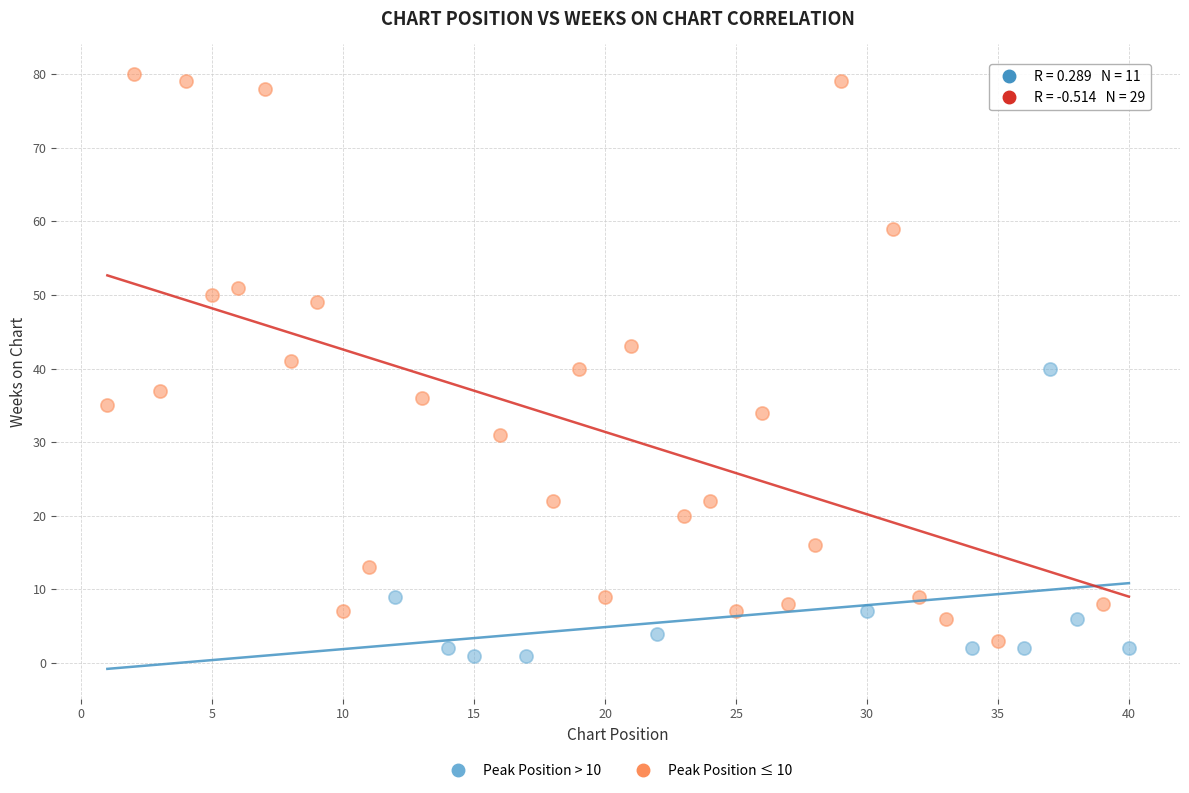

Which series has the widest spread of Y values?

Peak Position ≤ 10